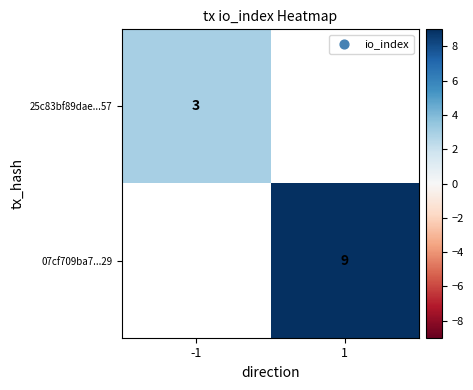

The 25c83bf89dae...57 series shows 3 at -1. True or false?

True